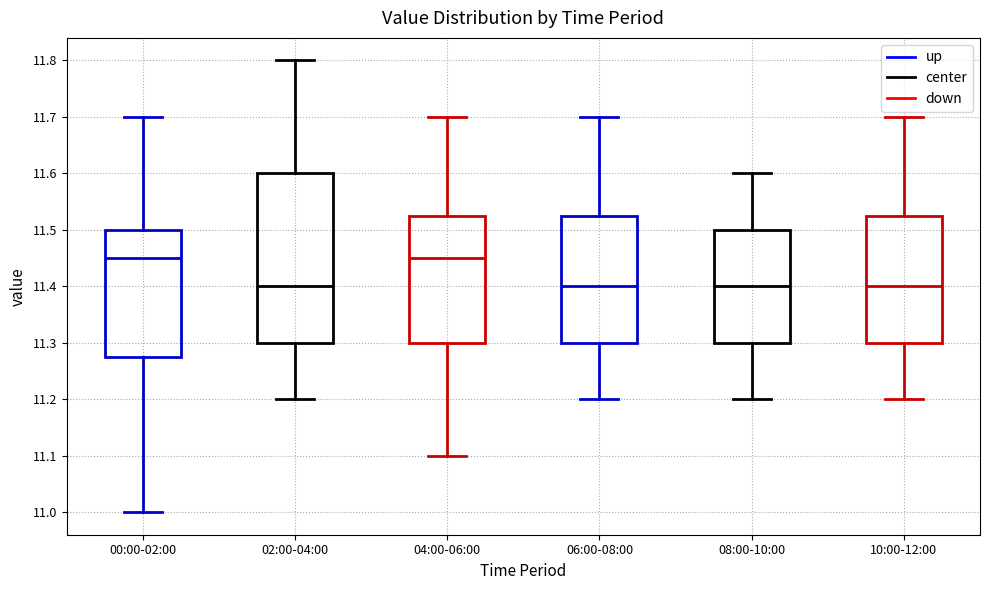

Where is the upper edge of the box for 06:00-08:00 on the y-axis? The values are not printed on the chart, so give them approximately, as read against the axis.

11.53